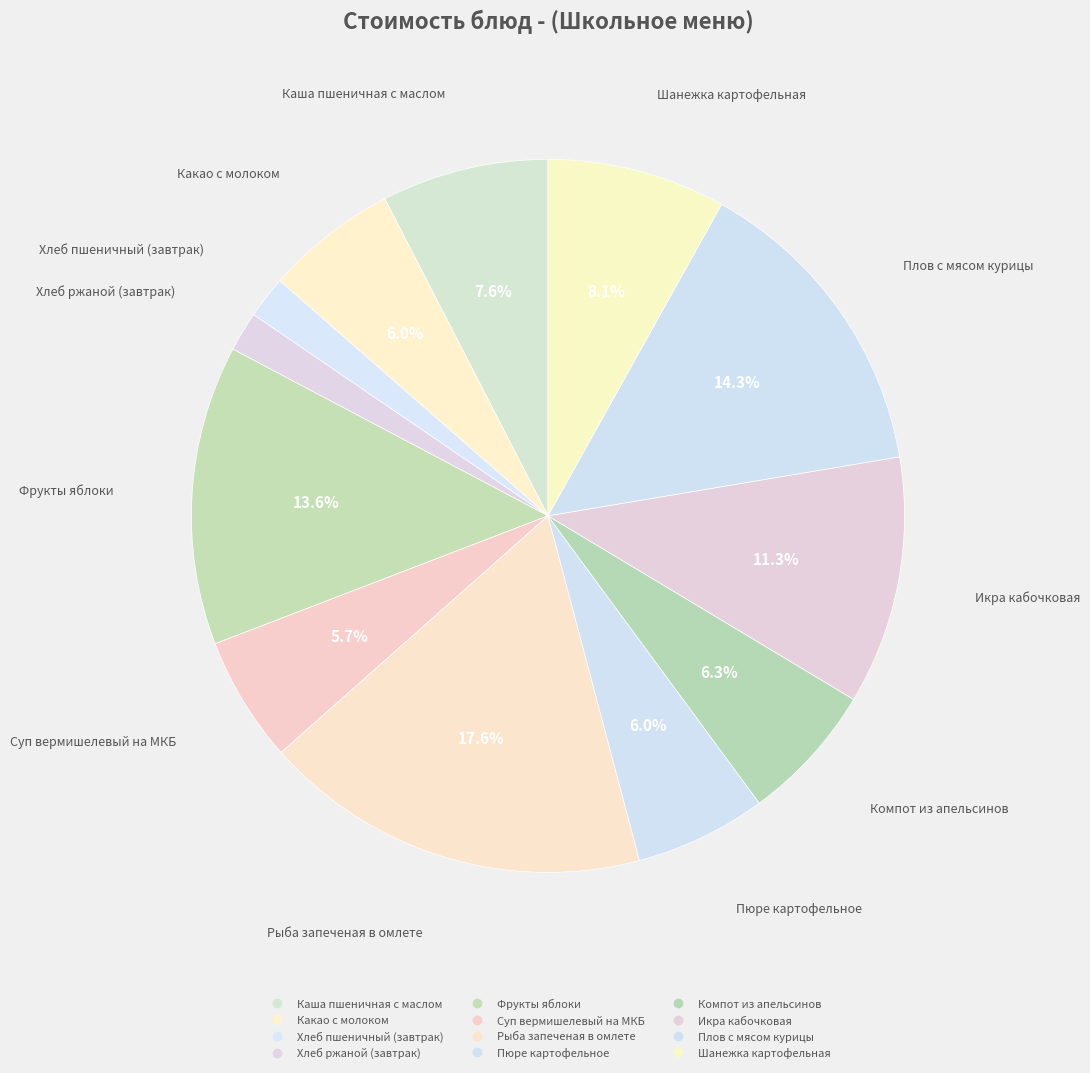

Which has a higher value, Плов с мясом курицы or Компот из апельсинов?

Плов с мясом курицы